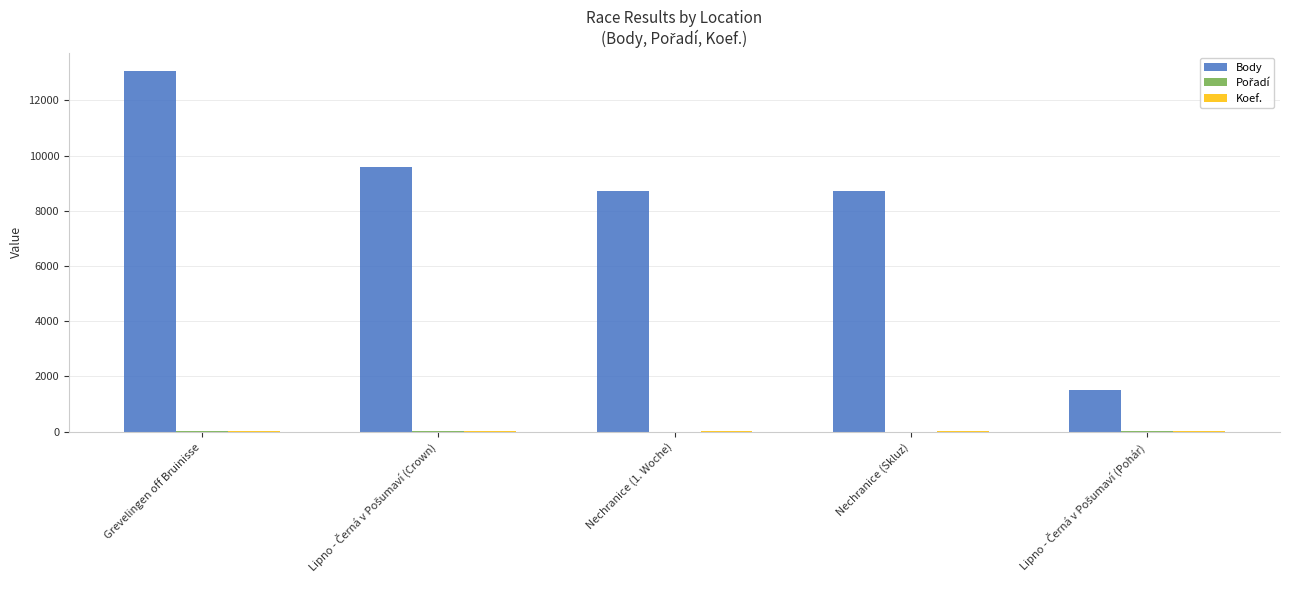

Which label corresponds to the largest value in the chart?

Grevelingen off Bruinisse